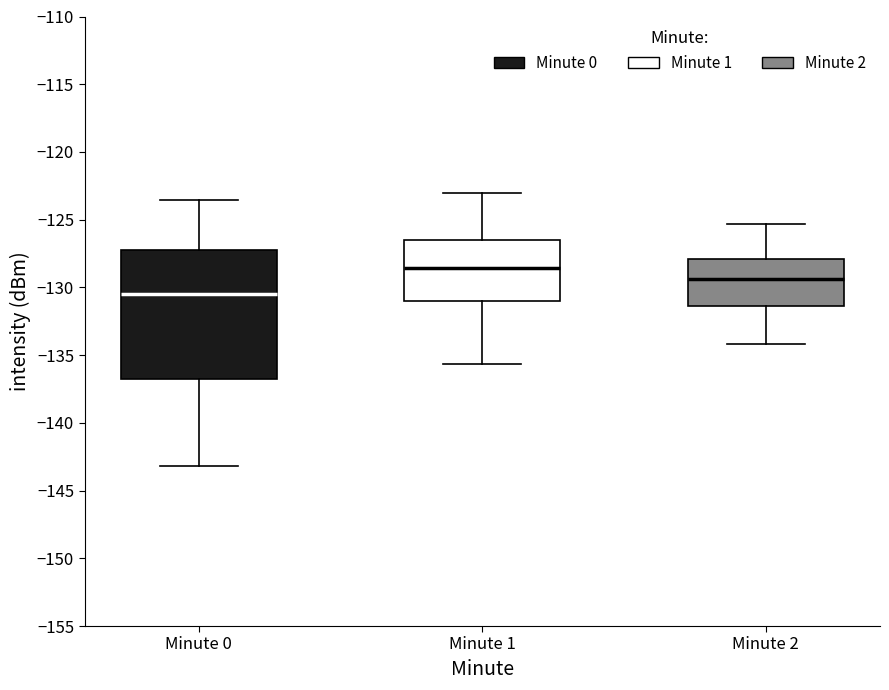

Reading left to right, read every box against the y-axis: the position of its median line, the range the box covers, and the ends of its whiskers. The values are not printed on the chart, so give them approximately, as read against the axis.

Minute 0: median -130.5, box -137.0 to -127.5, whiskers -143.0 to -123.5
Minute 1: median -128.5, box -131.0 to -126.5, whiskers -135.5 to -123.0
Minute 2: median -129.5, box -131.5 to -128.0, whiskers -134.0 to -125.5